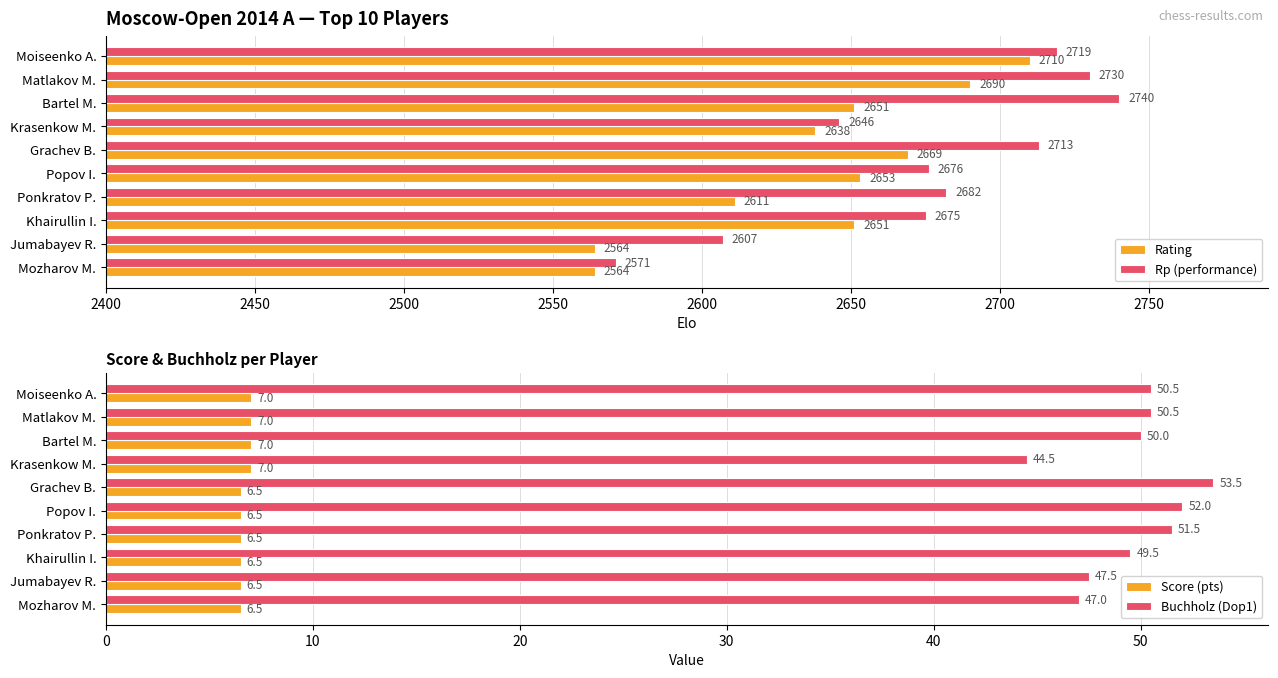

Reading left to right, list all the values displayed in this chart.

Rating: 2710.0	2690.0	2651.0	2638.0	2669.0	2653.0	2611.0	2651.0	2564.0	2564.0
Rp (performance): 2719.0	2730.0	2740.0	2646.0	2713.0	2676.0	2682.0	2675.0	2607.0	2571.0
Score (pts): 7.0	7.0	7.0	7.0	6.5	6.5	6.5	6.5	6.5	6.5
Buchholz (Dop1): 50.5	50.5	50.0	44.5	53.5	52.0	51.5	49.5	47.5	47.0